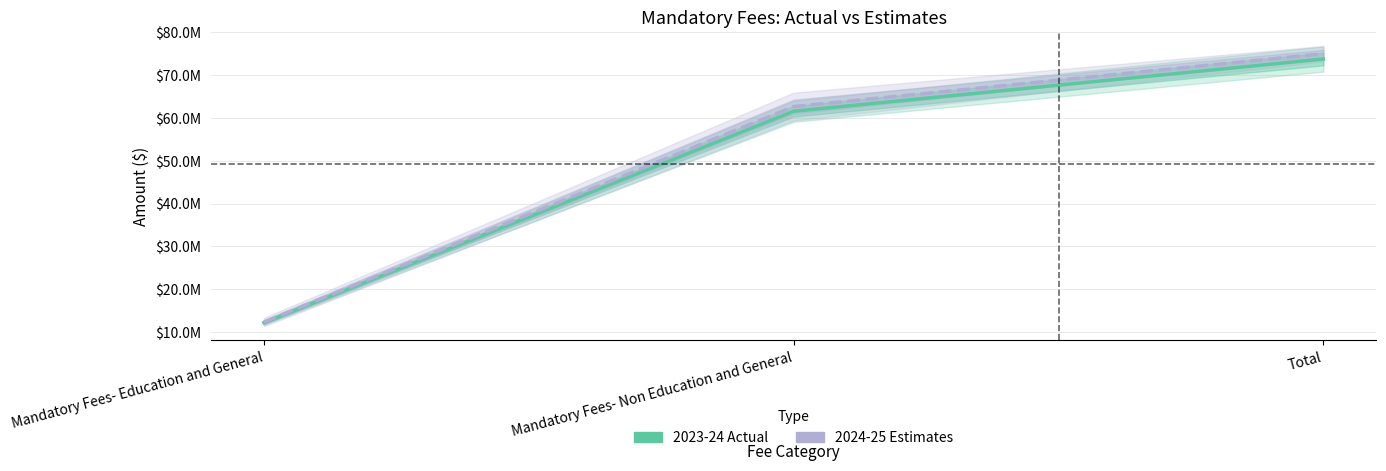

What is the difference between the second highest and minimum values in the 2024-25 Estimates series?

50304217.3